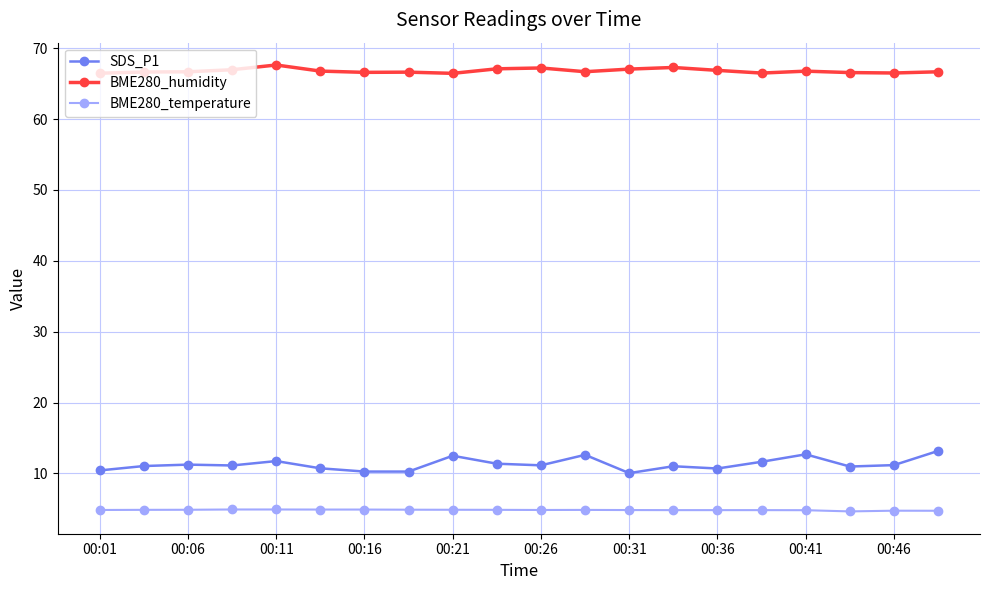

True or false: BME280_temperature has more than 1 points higher than both neighbors.

True